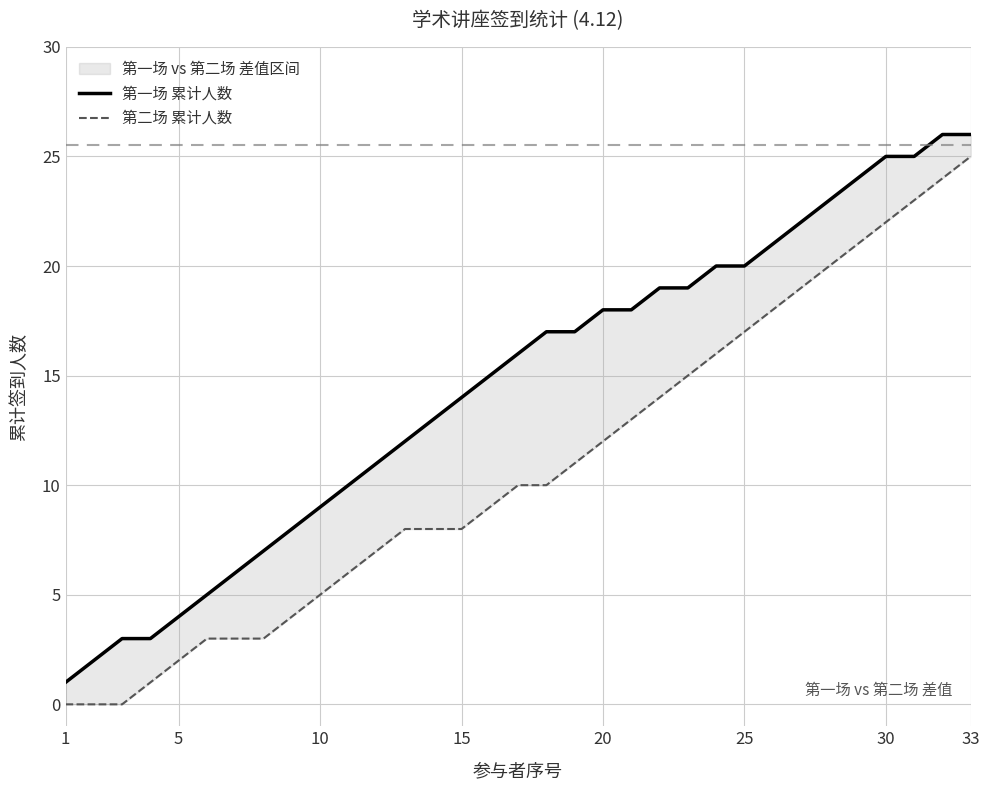

Which series has the largest range (max minus min)?

第一场 累计人数